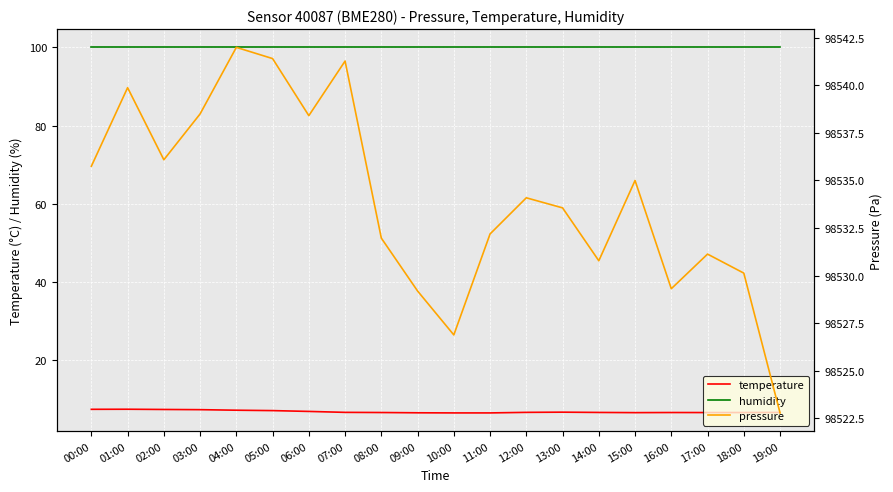

The humidity series shows 100.0 at 07:00. True or false?

True